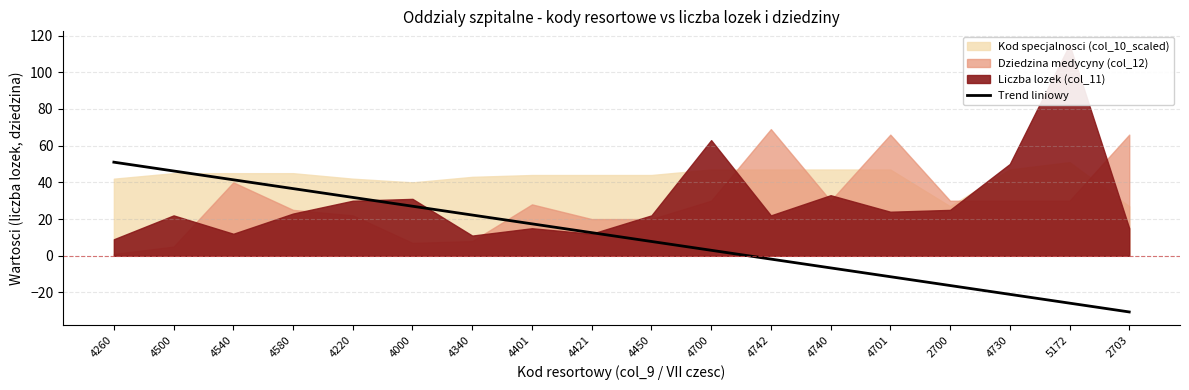

Rank the categories by Trend liniowy value from highest to lowest.

4260, 4500, 4540, 4580, 4220, 4000, 4340, 4401, 4421, 4450, 4700, 4742, 4740, 4701, 2700, 4730, 5172, 2703